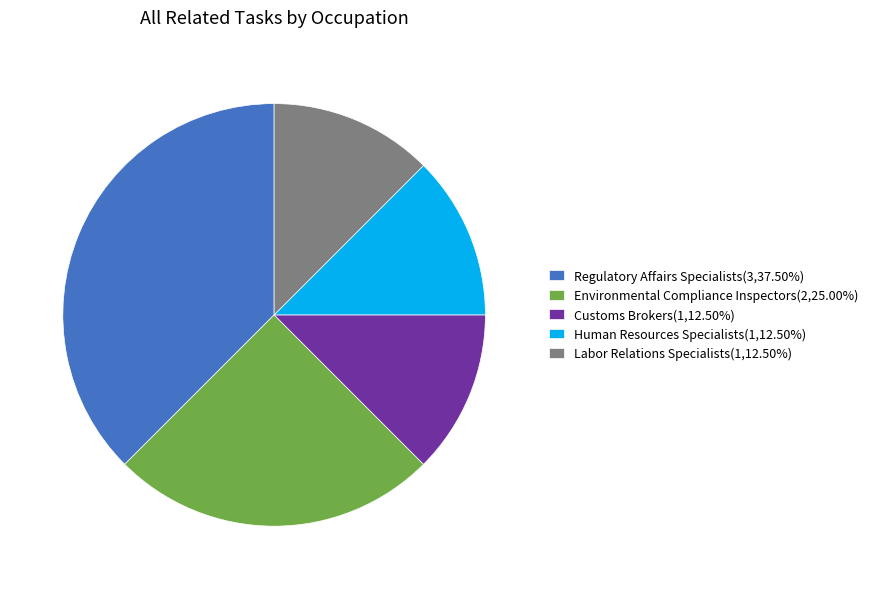

Do Labor Relations Specialists(1,12.50%) and Human Resources Specialists(1,12.50%) together represent more than half of the pie?

No